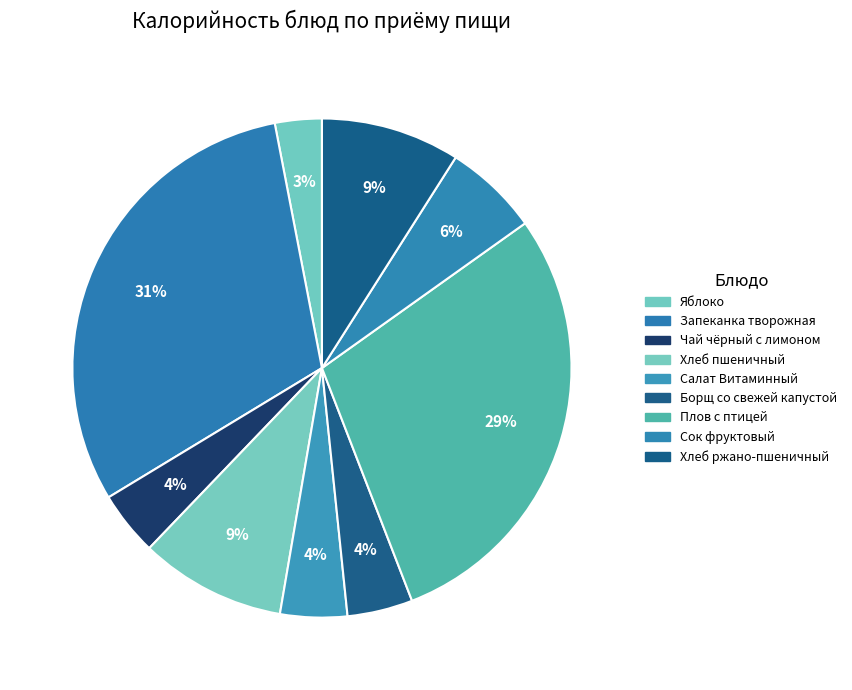

Which category has the smallest portion of the pie?

Яблоко